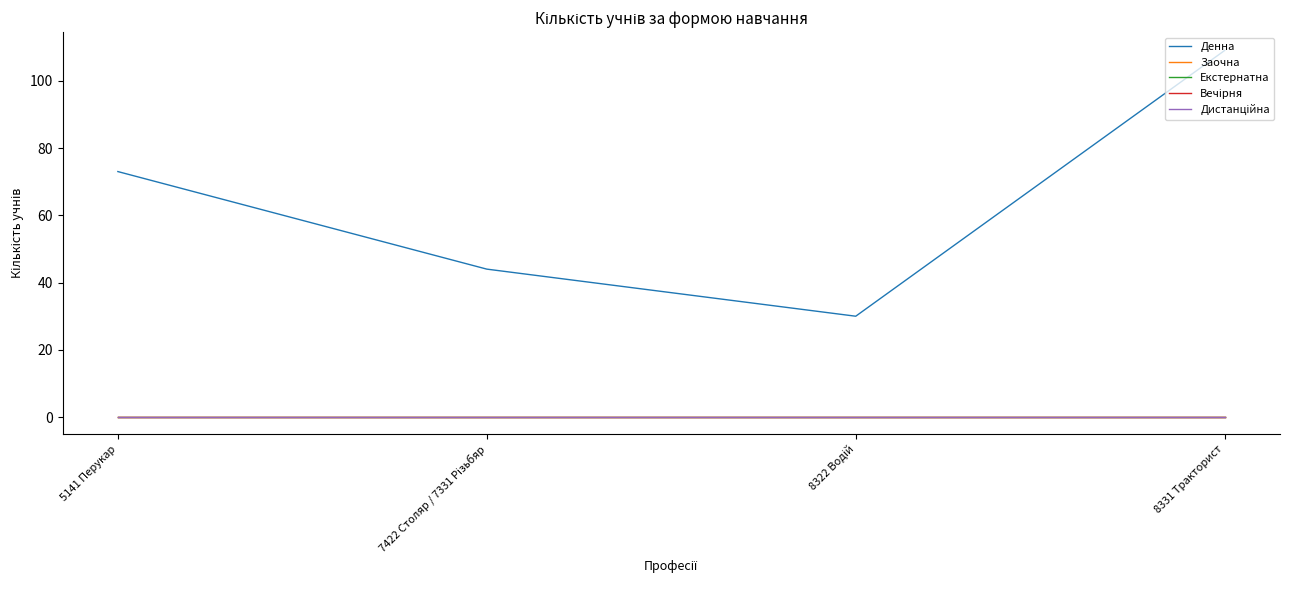

Is this an area chart (filled region under the line)?

No